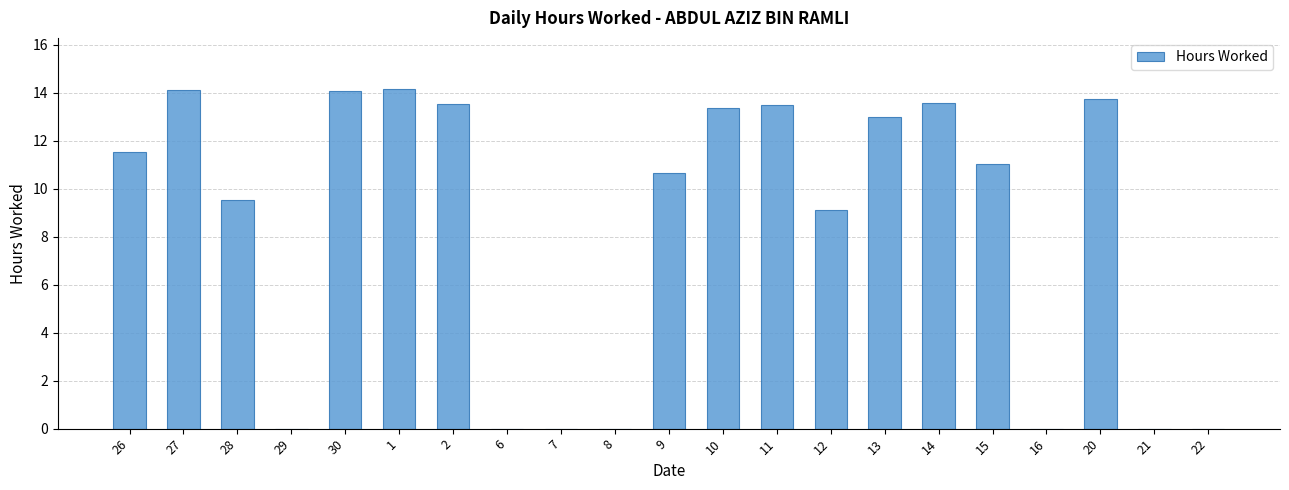

Is it true that the value at 13 is 4.3?

False